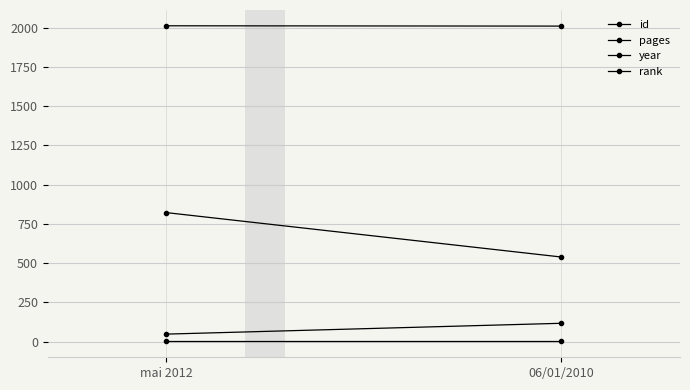

What is the average value of the pages series?

82